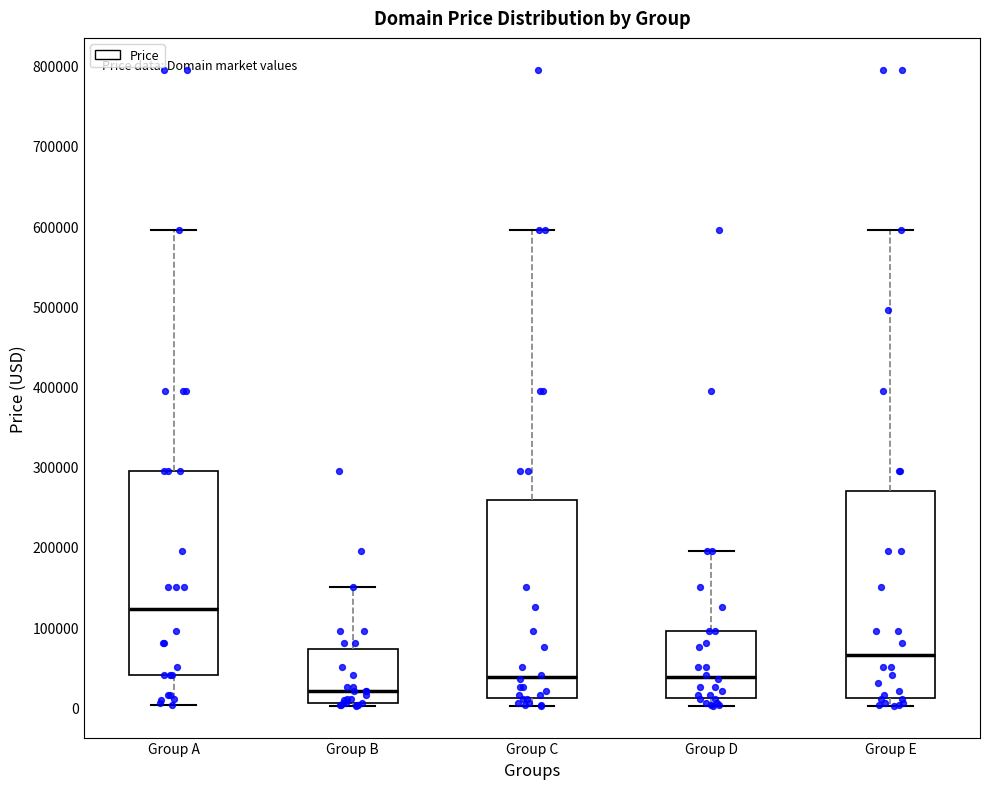

Reading left to right, transcribe this box plot: for each box, give where its median line is, the range the box spans, and where its two whiskers end, as read against the y-axis. The values are not printed on the chart, so give them approximately, as read against the axis.

Group A: median 120000, box 40000 to 290000, whiskers 0 to 590000
Group B: median 20000, box 0 to 70000, whiskers 0 to 150000
Group C: median 40000, box 10000 to 260000, whiskers 0 to 590000
Group D: median 40000, box 10000 to 90000, whiskers 0 to 190000
Group E: median 60000, box 10000 to 270000, whiskers 0 to 590000